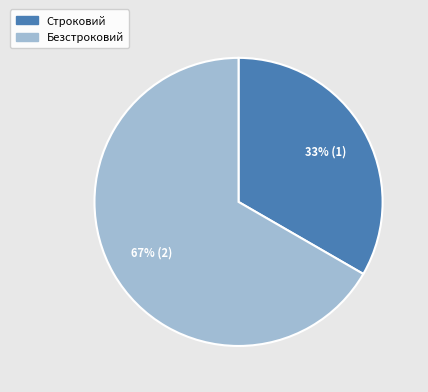

What is the smallest slice in the pie chart?

Строковий